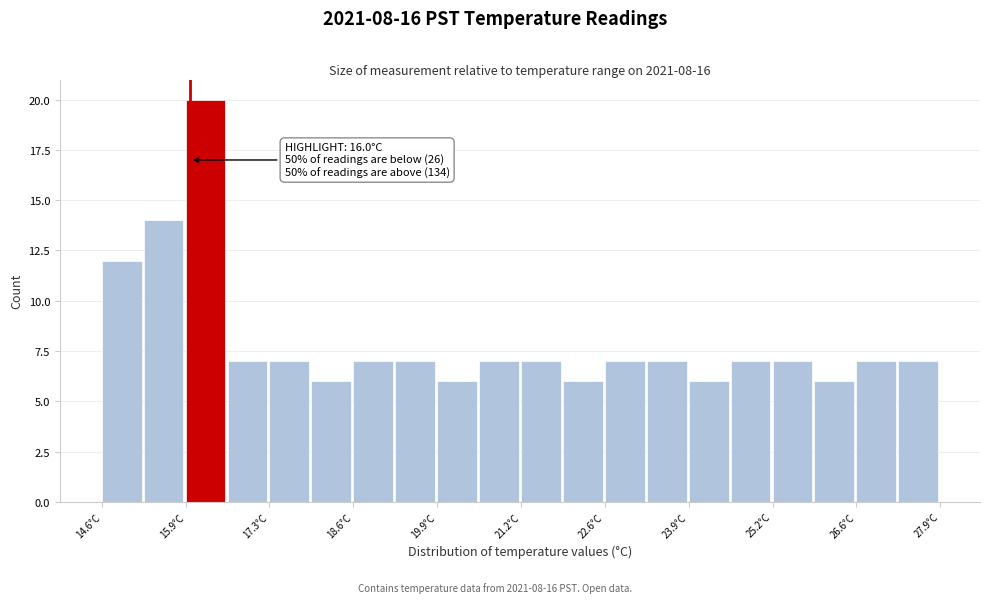

Read against the x-axis, roughly where is the centre of the tallest bar?

16.2